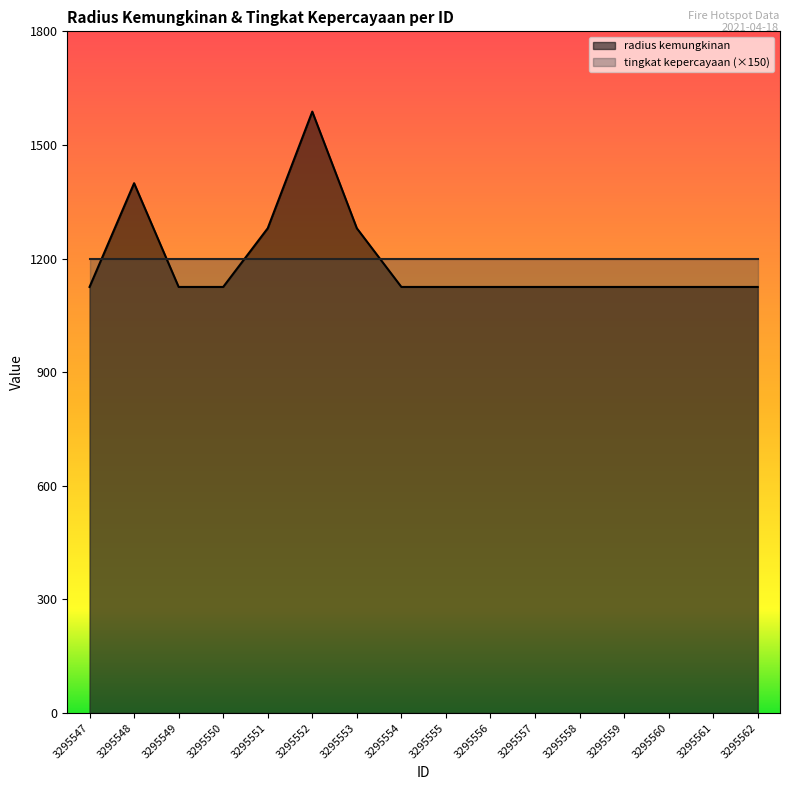

What is the approximate value at 3295548?

1399